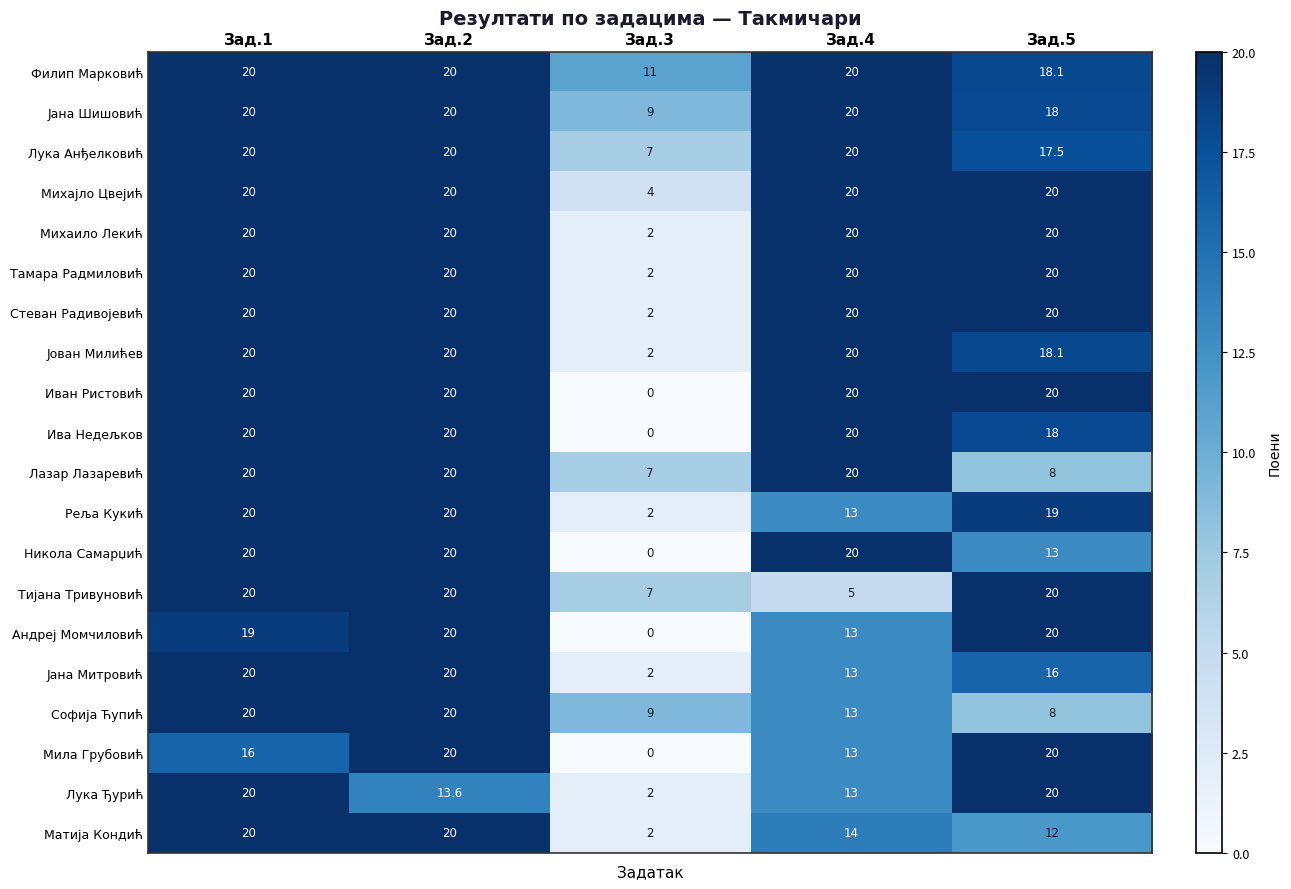

Is it true that Филип Марковић equals 20.0 at Зад.2?

True